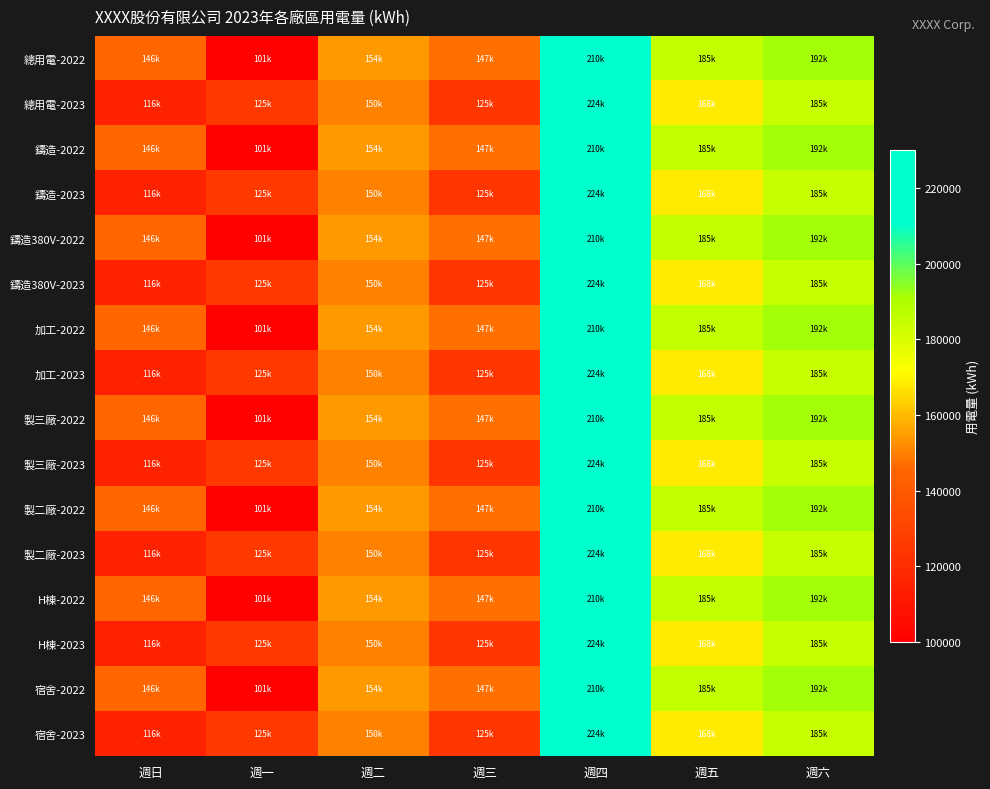

What is the smallest value displayed?

101351.5